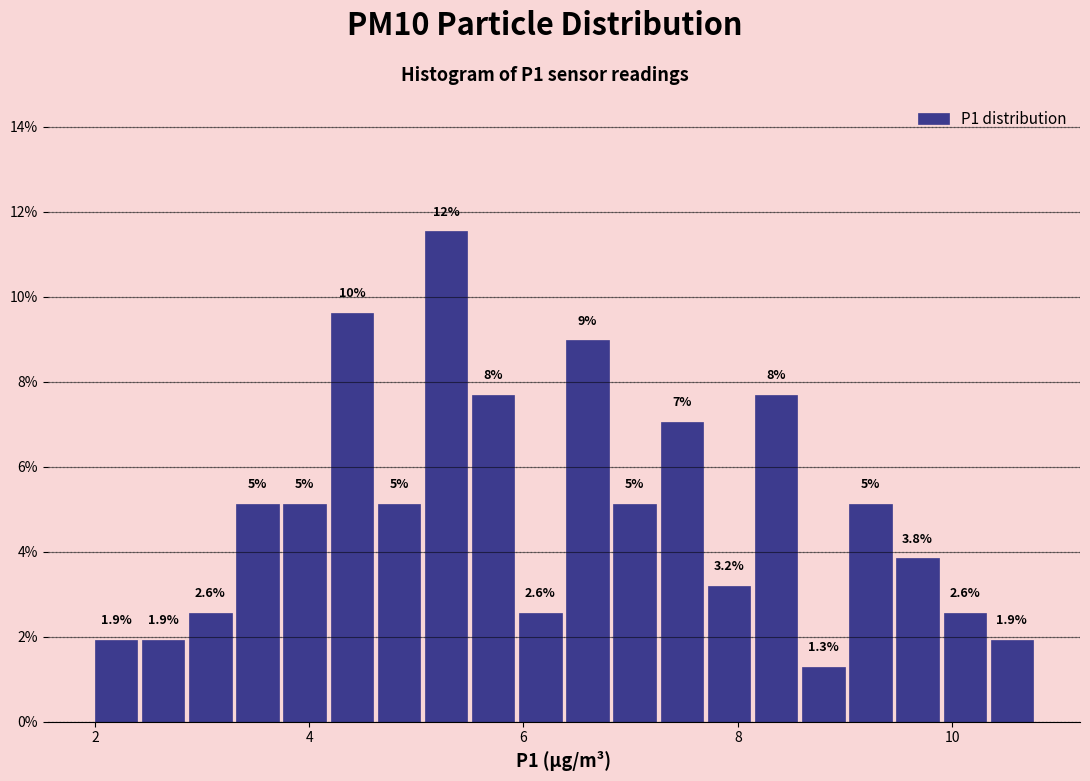

Around what value on the x-axis is the tallest bar? Give the approximate position of its centre, as read against the axis.

5.2